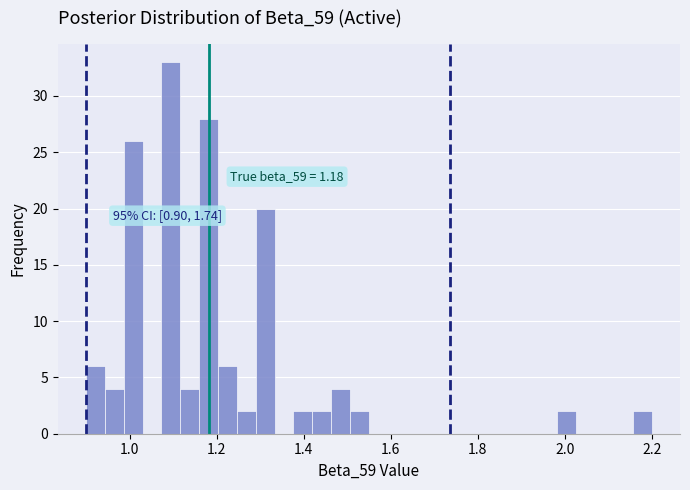

Read against the x-axis, roughly where is the centre of the tallest bar?

1.10